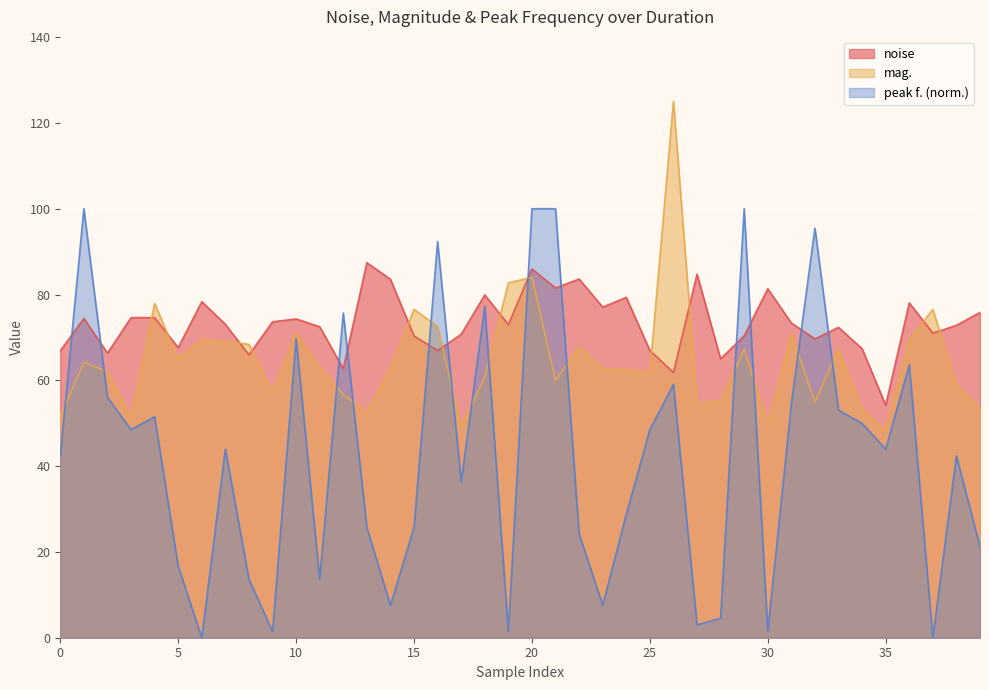

How many data points in peak f. are less than 43?

20